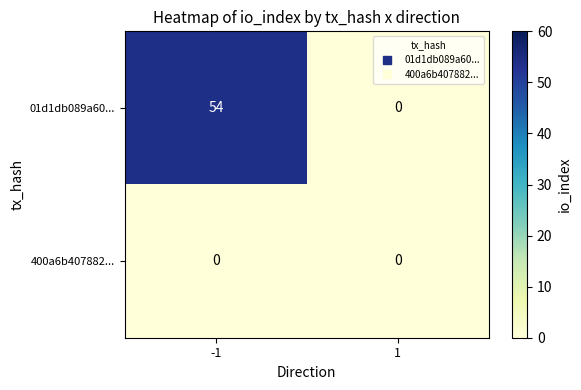

How many series are shown in this chart?

2